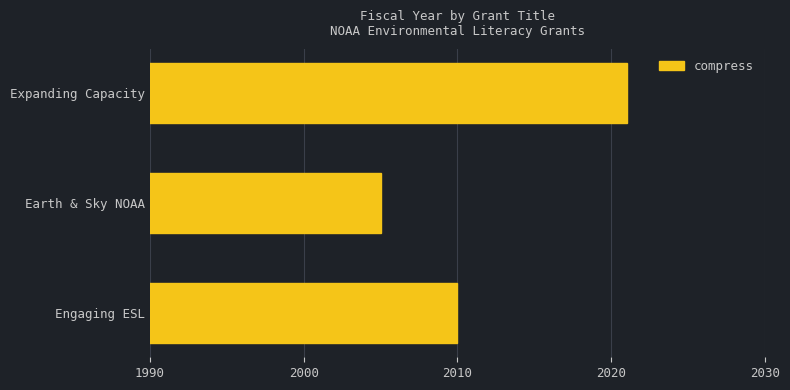

Read the value at Engaging ESL.

2010